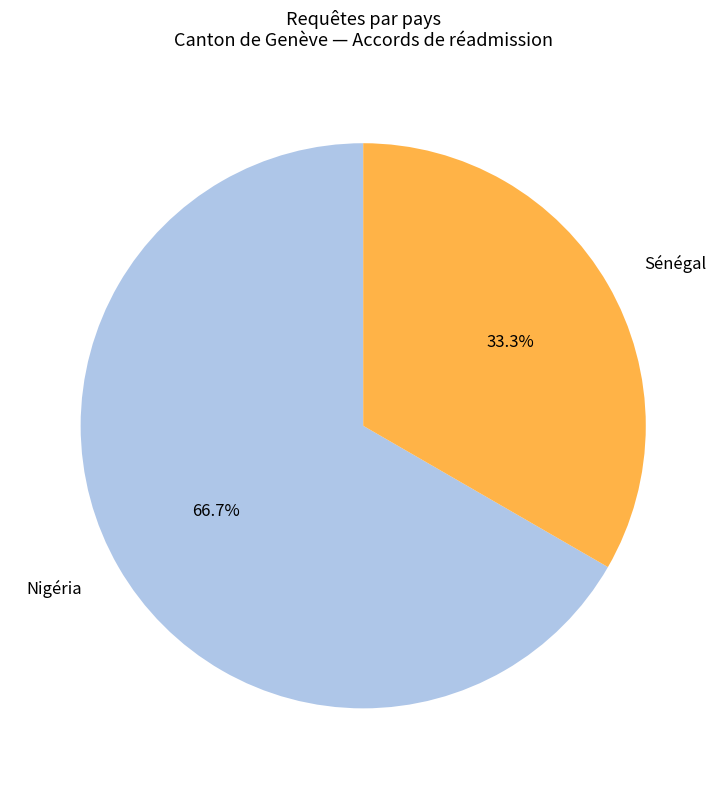

What is the total percentage of Sénégal and Nigéria?

100.0%